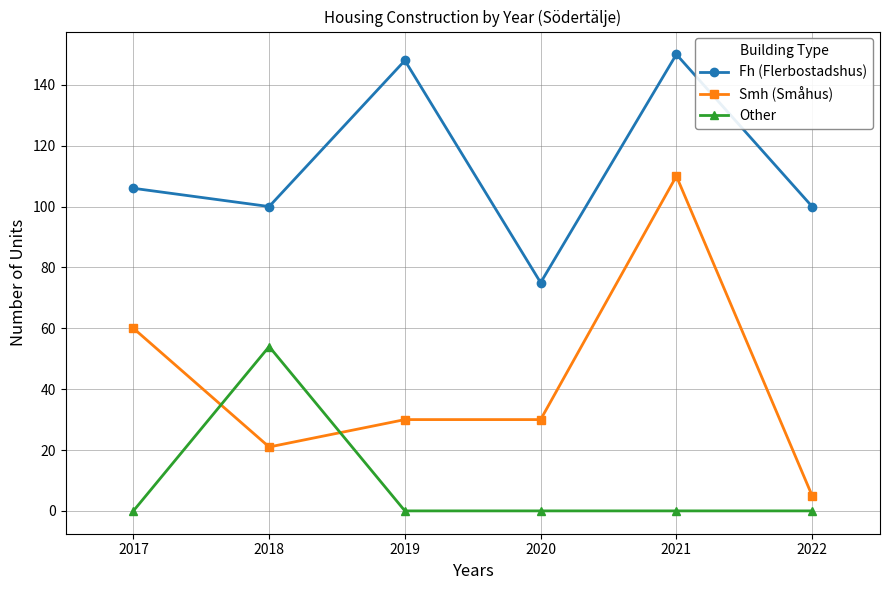

What is the difference between the Smh (Småhus) values at 2017 and 2019?

30